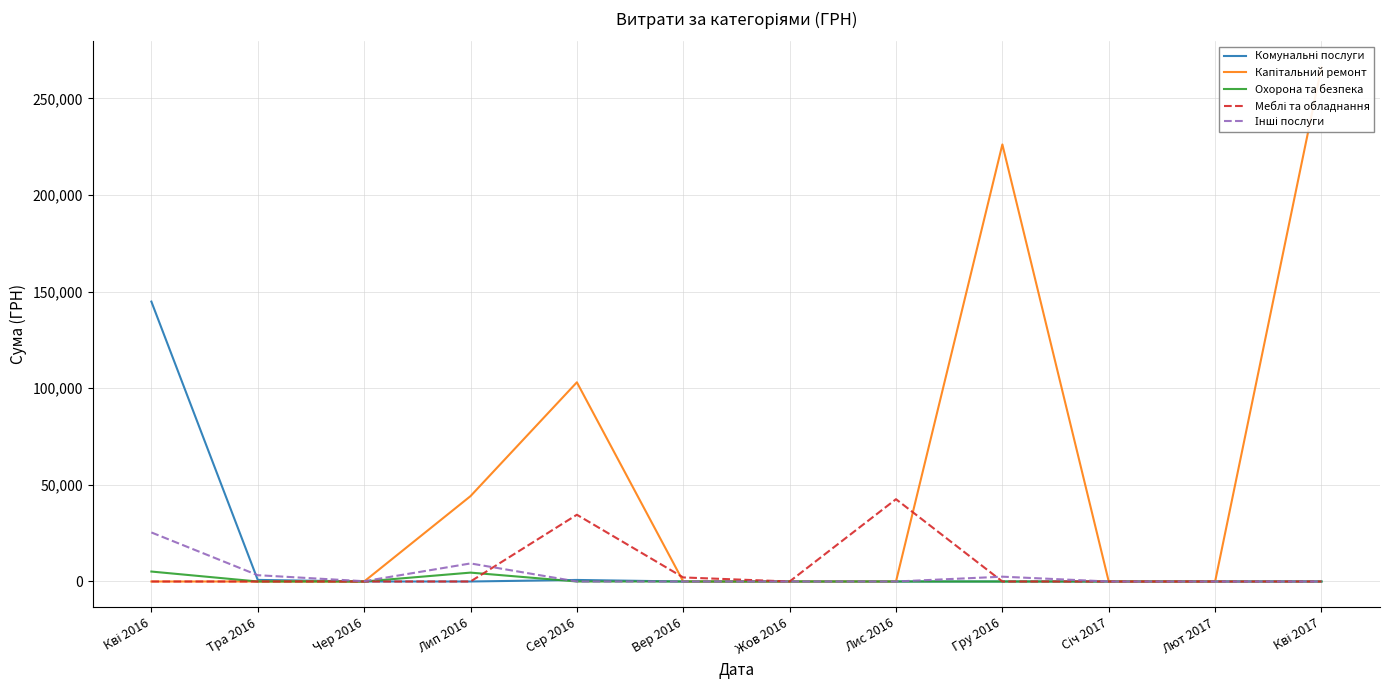

What are all the series names shown in the legend?

Комунальні послуги, Капітальний ремонт, Охорона та безпека, Меблі та обладнання, Інші послуги